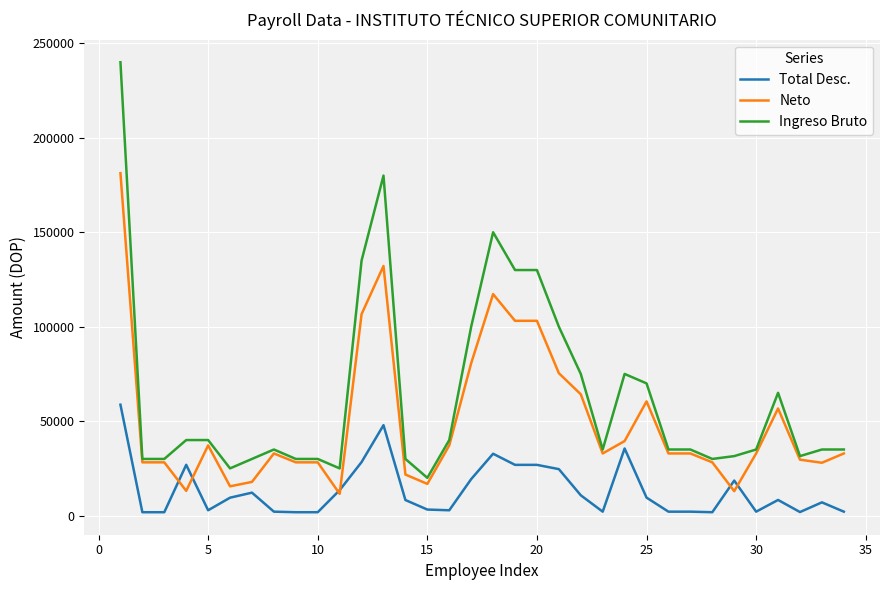

What is the difference between the maximum and second lowest values in the Ingreso Bruto series?

215000.0